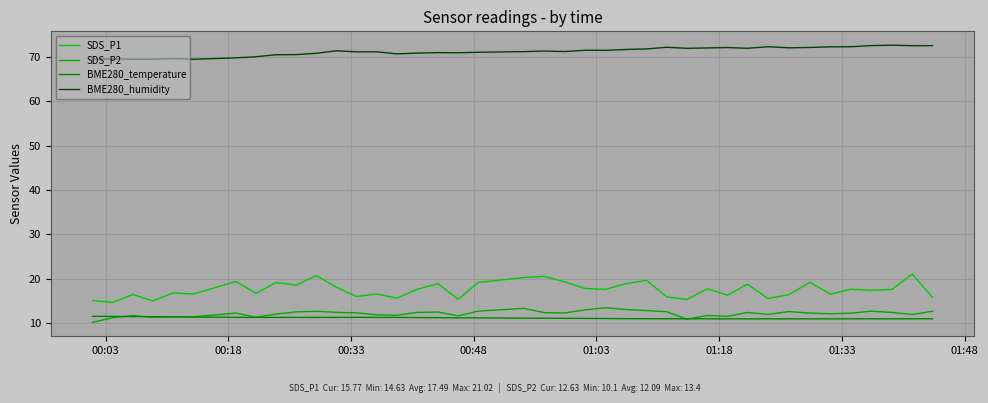

List the series in order of their peak value, lowest first.

BME280_temperature, SDS_P2, SDS_P1, BME280_humidity